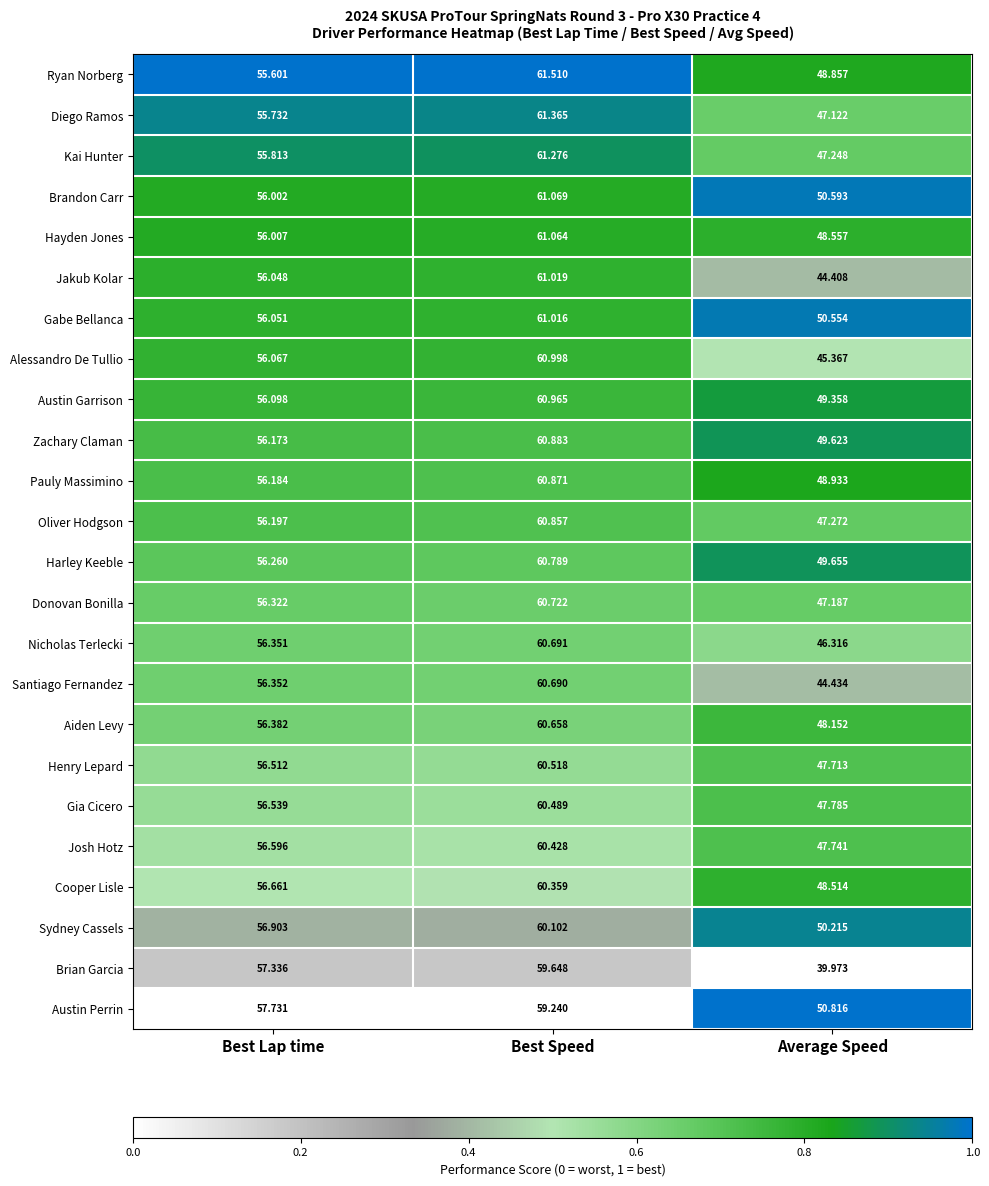

Between Best Lap time and Average Speed, which series saw the biggest shift?

Brian Garcia